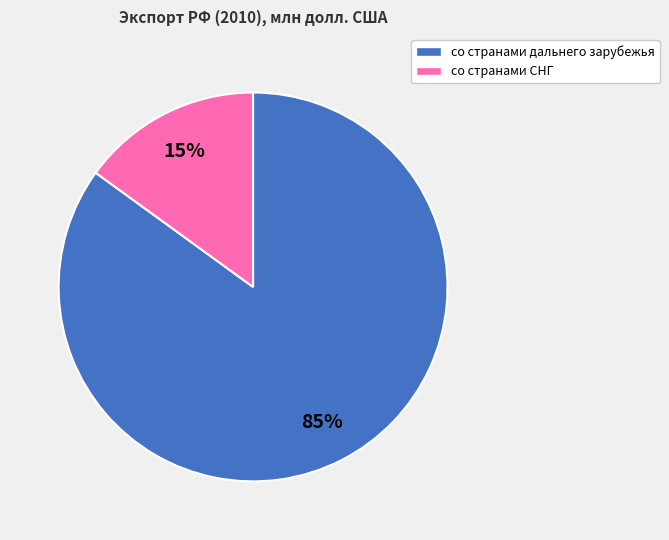

What is the smallest slice in the pie chart?

со странами СНГ